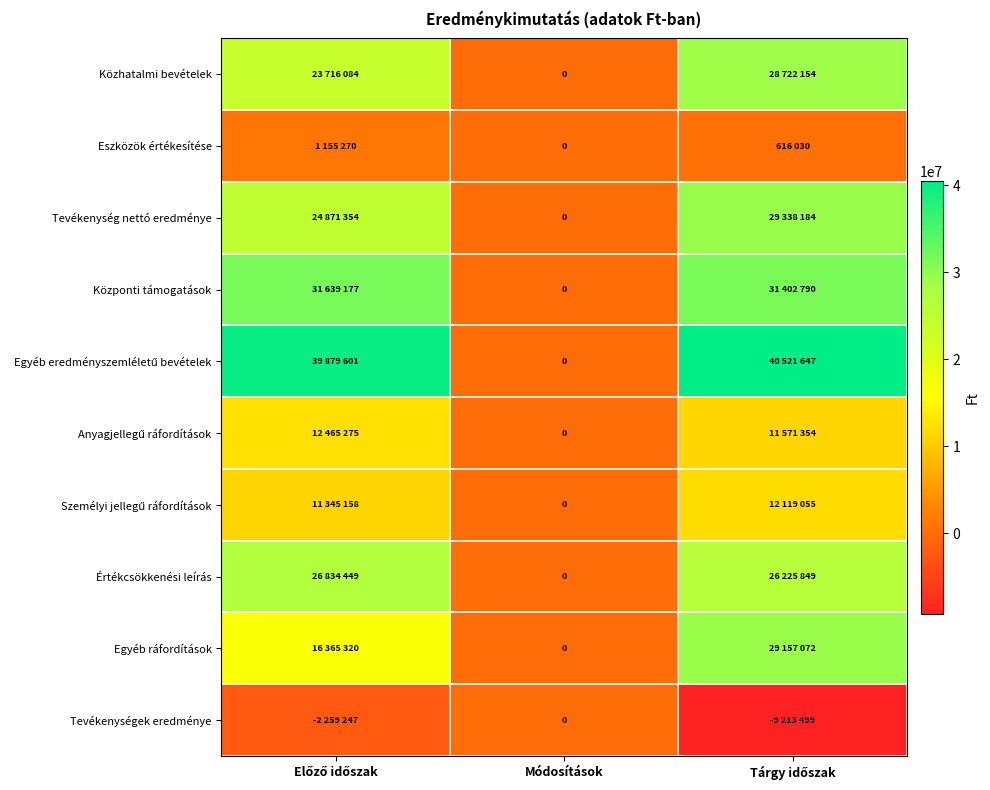

Between Tárgy időszak and Módosítások, which is larger?

Tárgy időszak